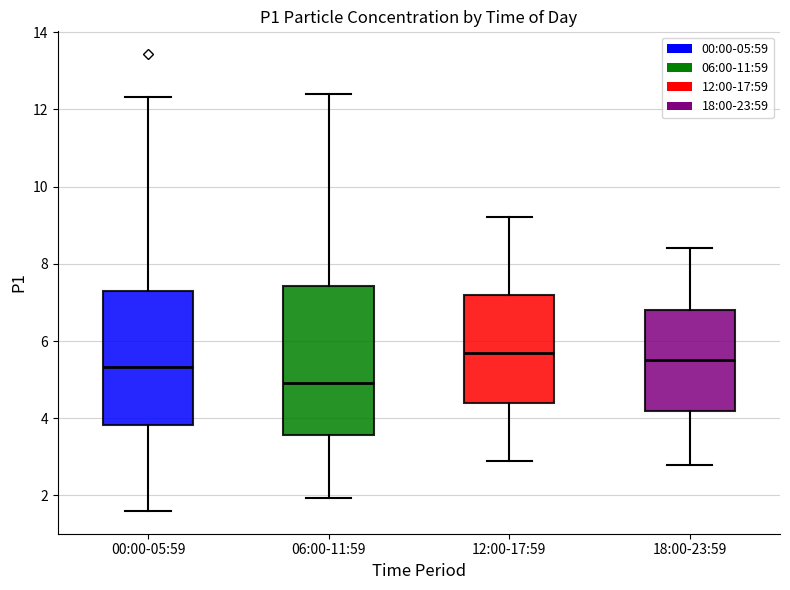

Reading left to right, read every box against the y-axis: the position of its median line, the range the box covers, and the ends of its whiskers. The values are not printed on the chart, so give them approximately, as read against the axis.

00:00-05:59: median 5.4, box 3.8 to 7.4, whiskers 1.6 to 12.4
06:00-11:59: median 5.0, box 3.6 to 7.4, whiskers 2.0 to 12.4
12:00-17:59: median 5.8, box 4.4 to 7.2, whiskers 3.0 to 9.2
18:00-23:59: median 5.6, box 4.2 to 6.8, whiskers 2.8 to 8.4